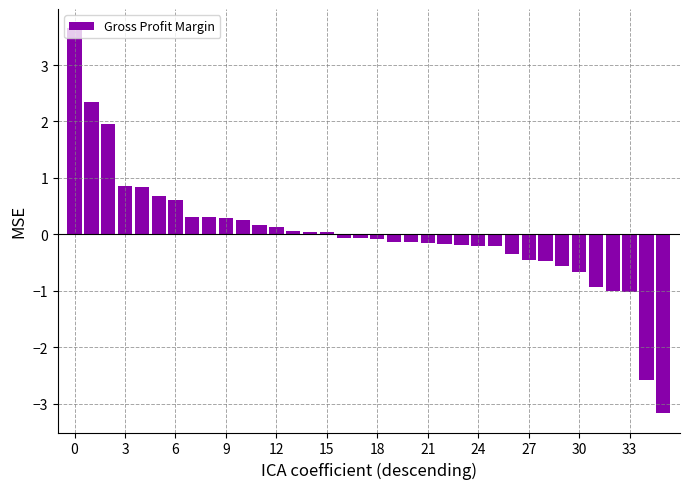

Count the number of values greater than 0.

16